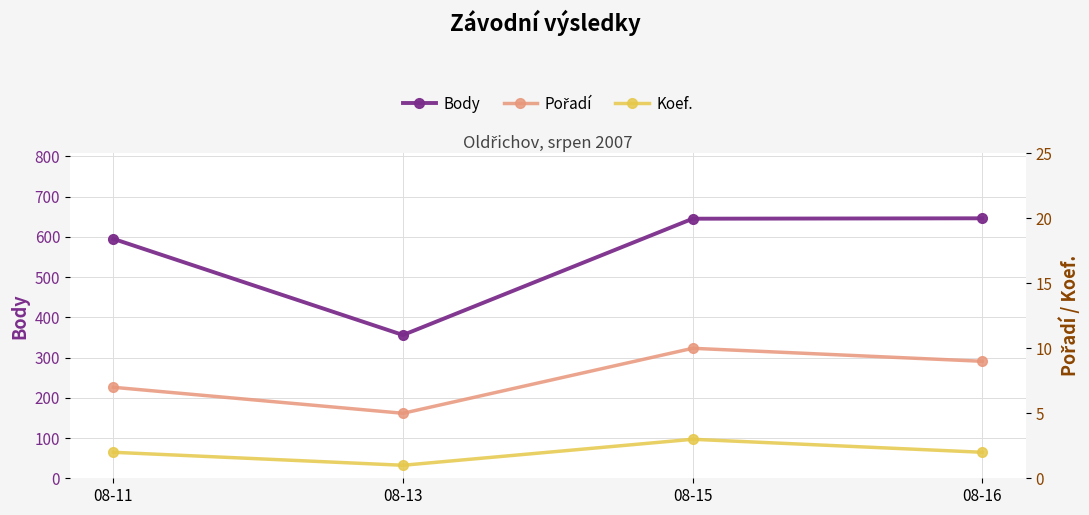

What is the approximate value of Body at 08-16, to the nearest 10?

650